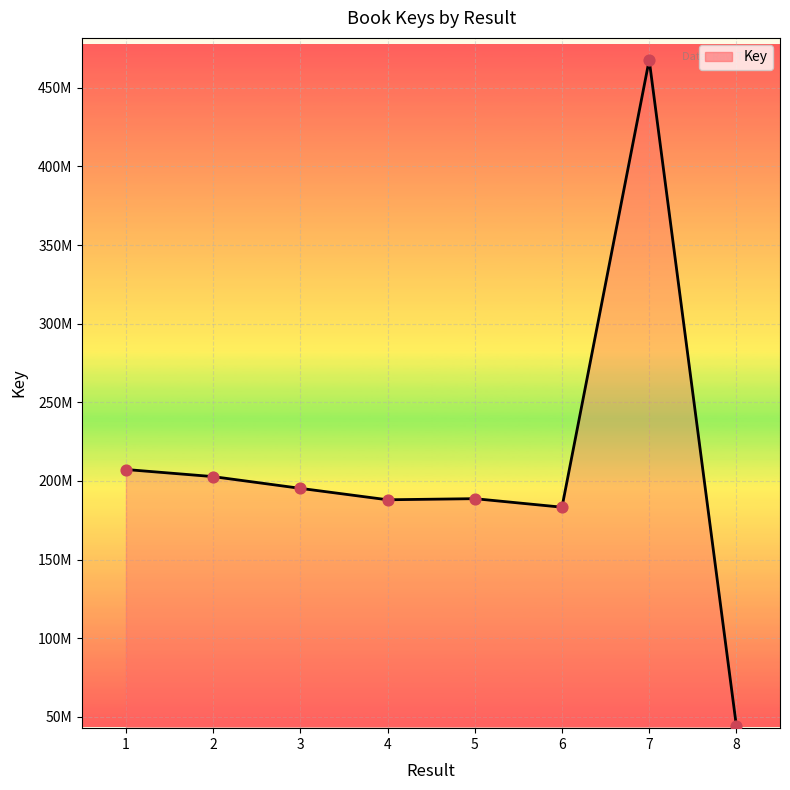

What is the change in value from 5 to 7?

+278967915